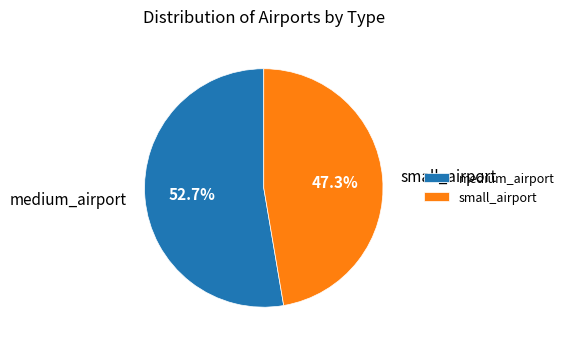

Combined, do medium_airport and small_airport account for over 50%?

Yes